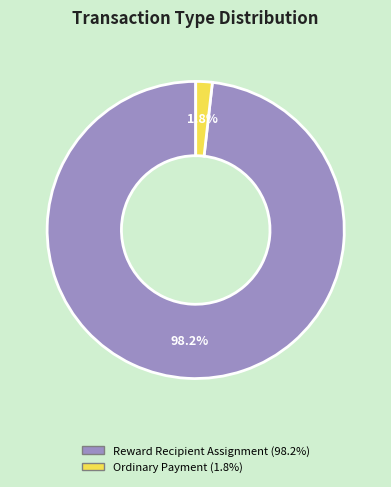

Which category has the smallest portion of the pie?

Ordinary Payment